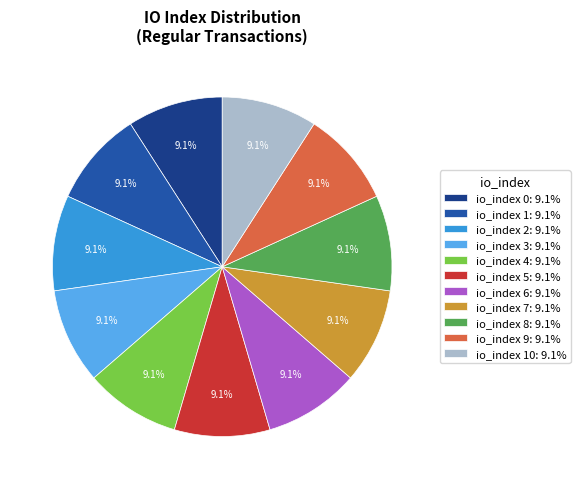

To the nearest percent, what is the average slice percentage?

9%